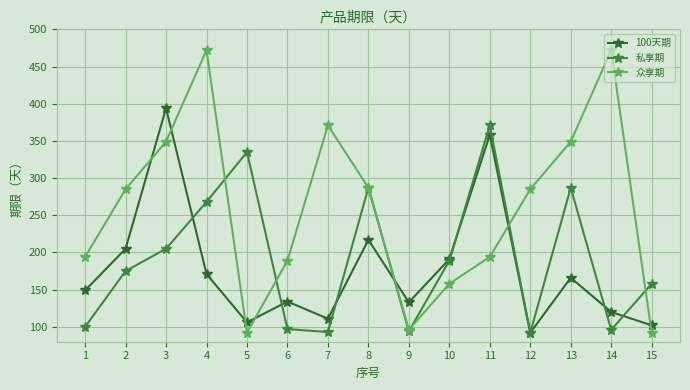

What is the difference between the highest and lowest values at 9?

39